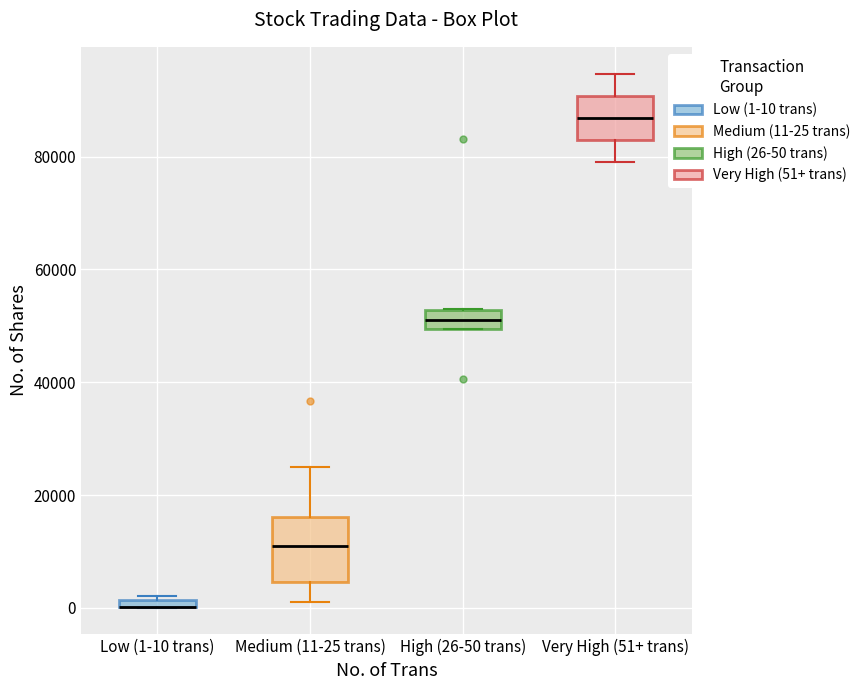

Where is the upper edge of the box for Low (1-10 trans) on the y-axis? The values are not printed on the chart, so give them approximately, as read against the axis.

2000